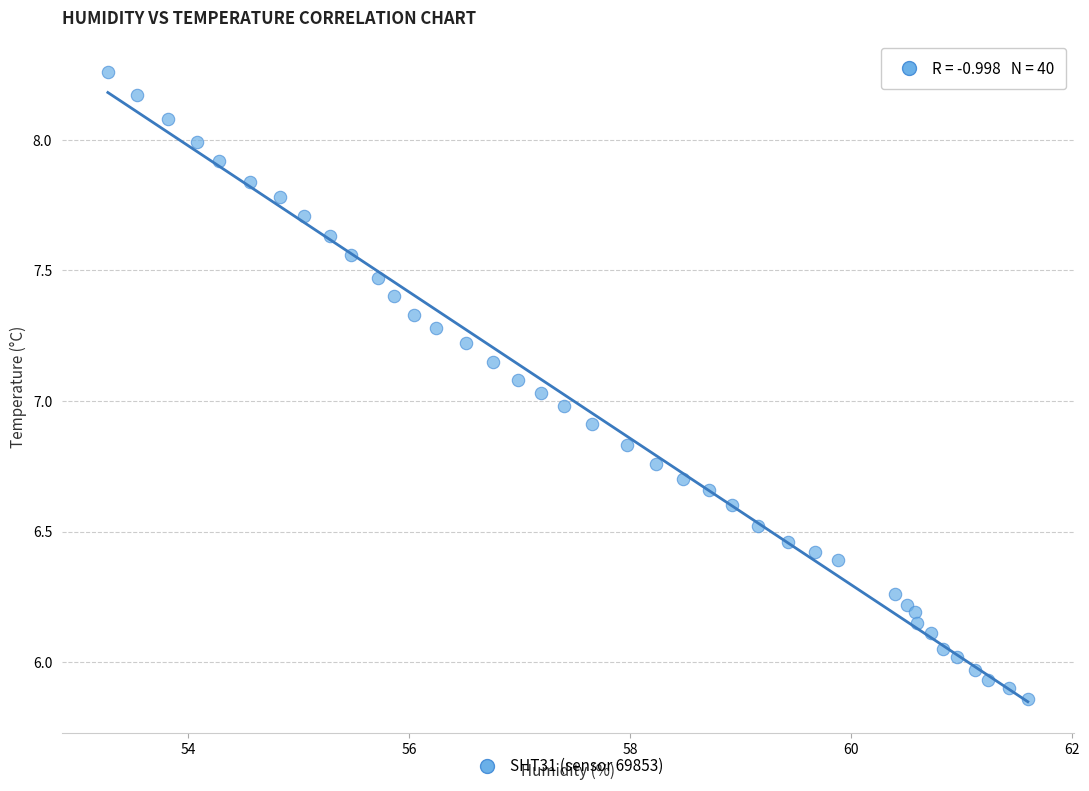

What is the range of Y values (max minus min)?

2.4